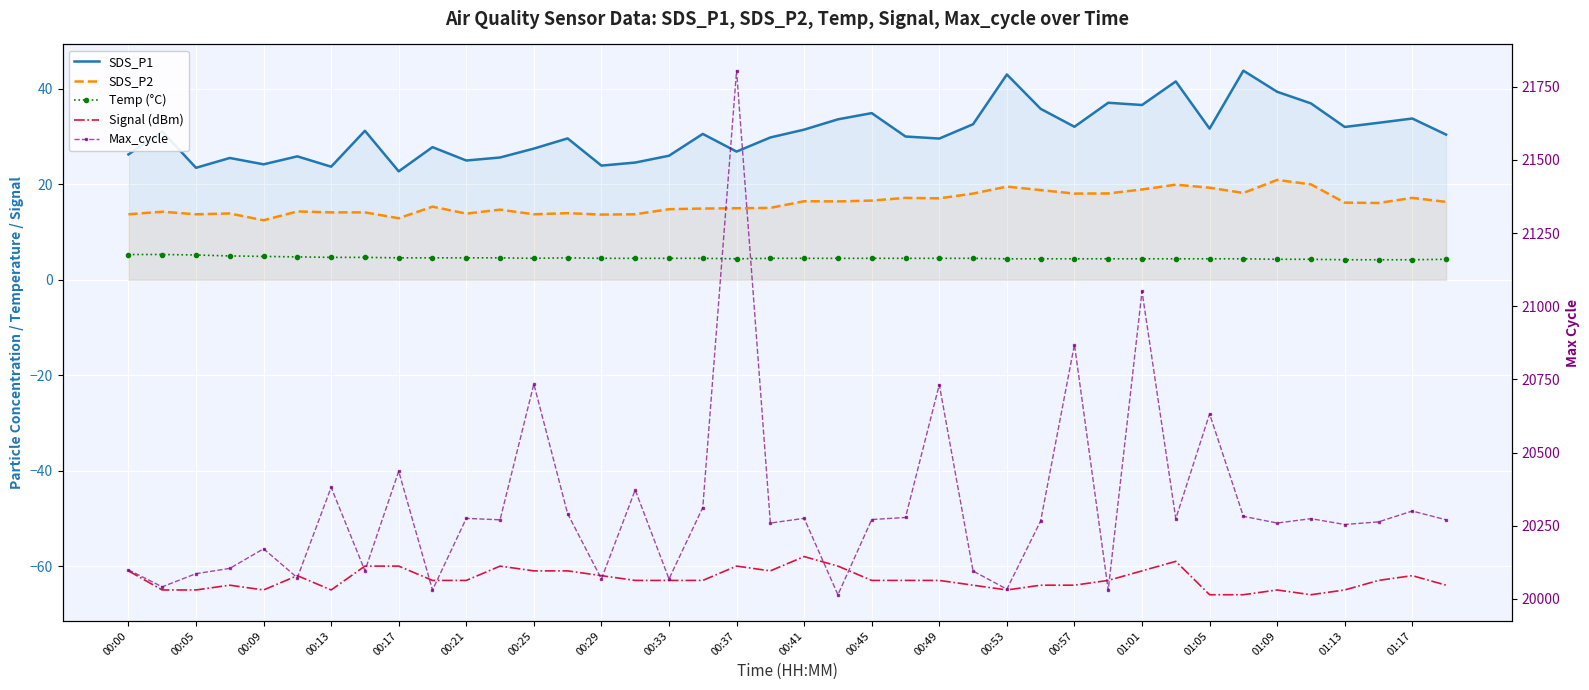

What is the maximum value for Signal (dBm)?

-58.0